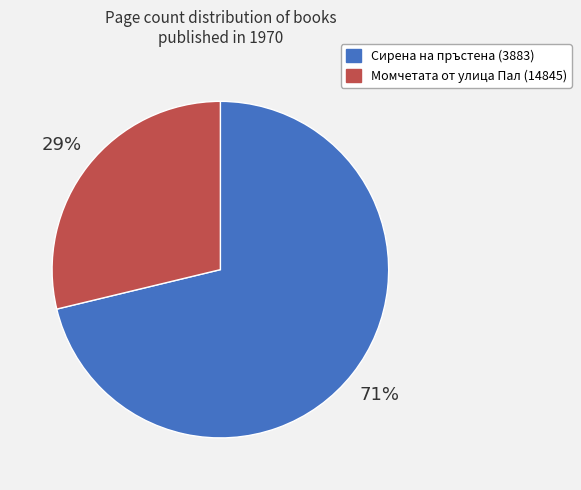

The Момчетата от улица Пал (14845) slice represents 29% of the pie. True or false?

True